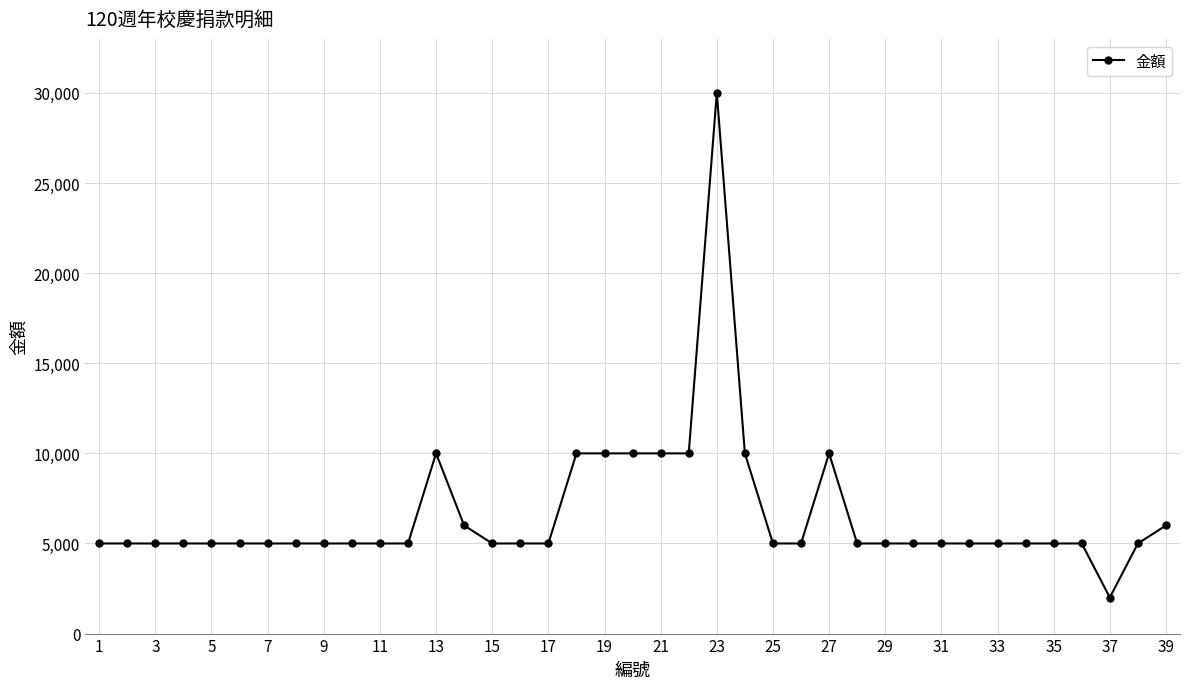

How many distinct data groups are displayed?

1